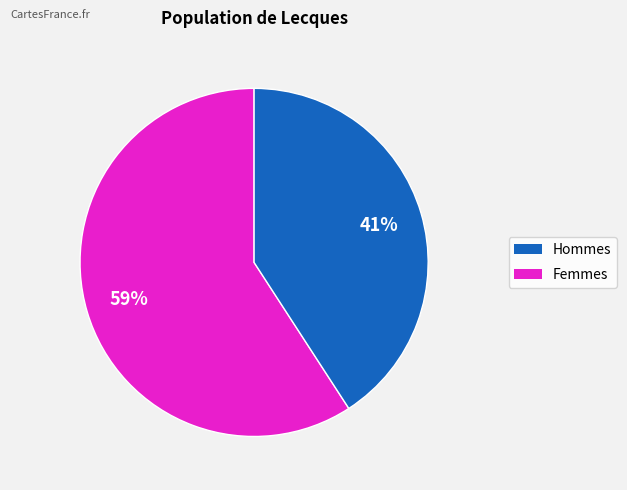

How many segments does this pie chart have?

2